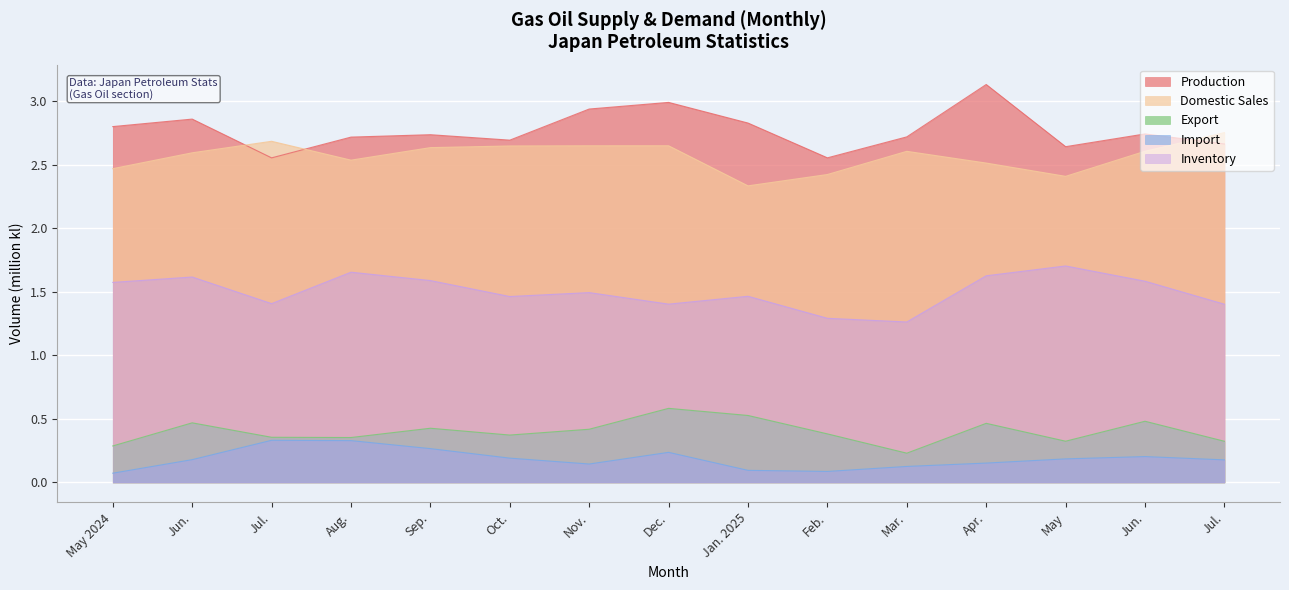

Count the number of categories in the chart.

15